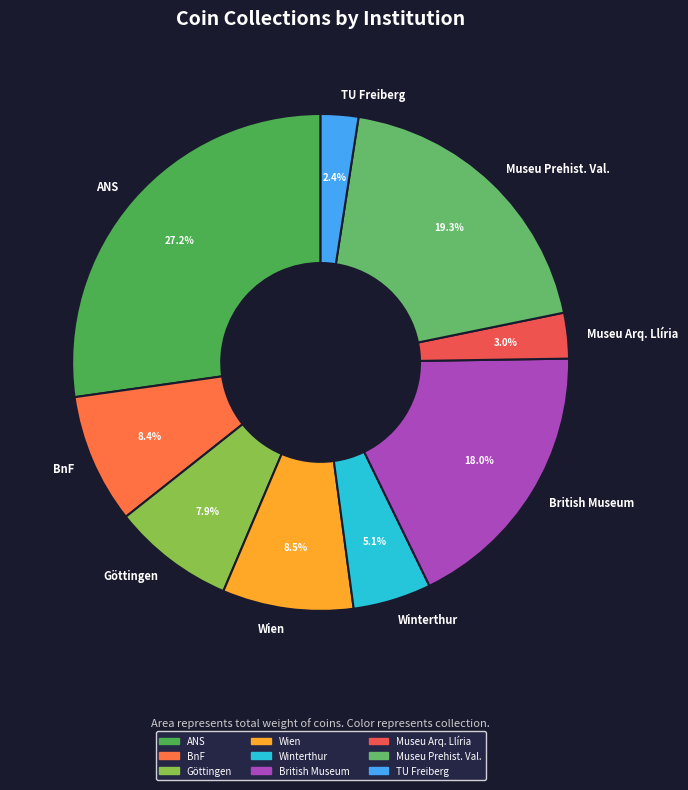

Does any single category account for the majority?

No